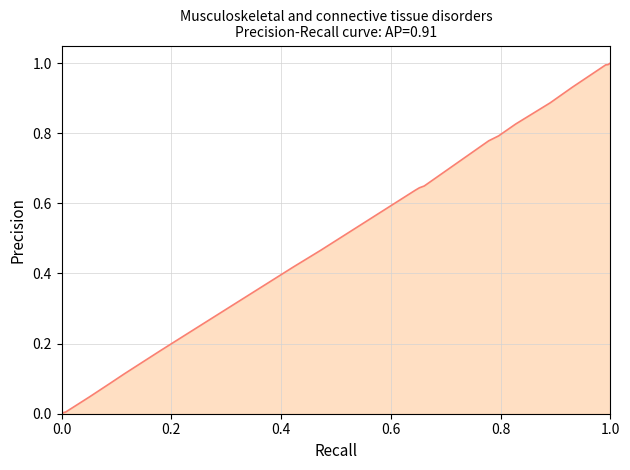

What is the difference between the maximum and minimum values?

1.0